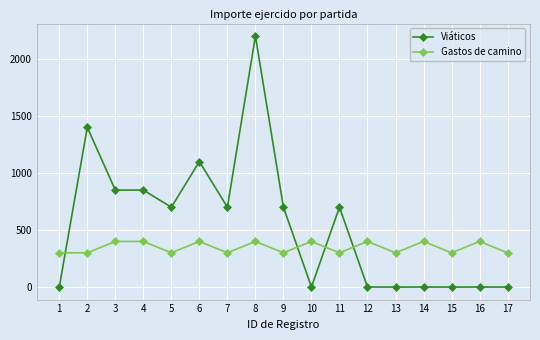

Reading left to right, transcribe all the data shown in this chart.

Viáticos: 0	1400	850	850	700	1100	700	2200	700	0	700	0	0	0	0	0	0
Gastos de camino: 300	300	400	400	300	400	300	400	300	400	300	400	300	400	300	400	300